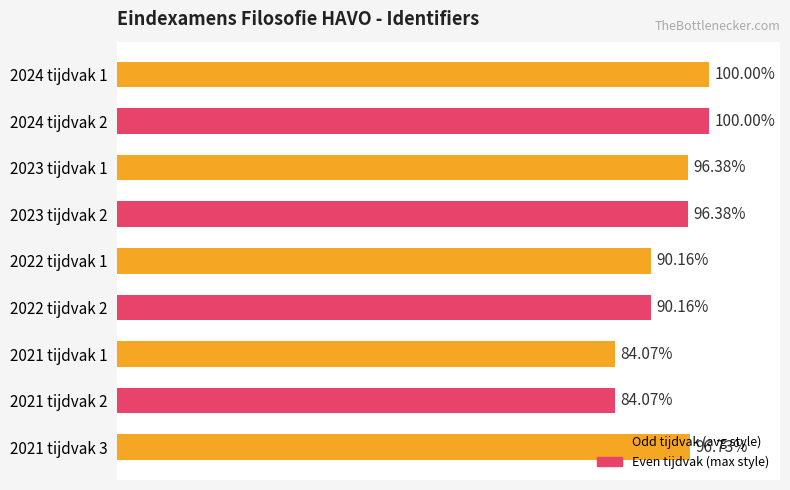

Are the bars horizontal?

Yes